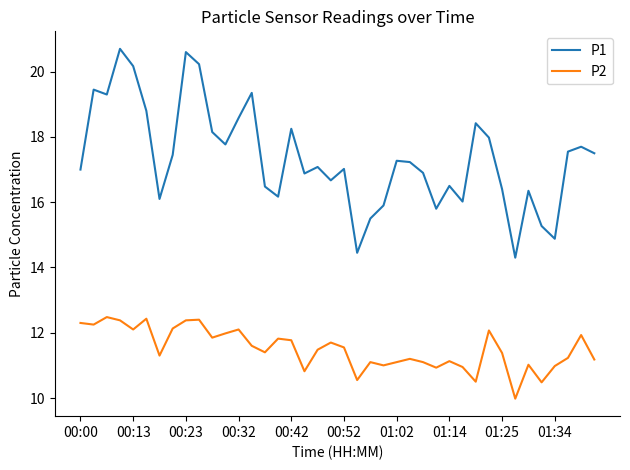

List the series in order of their peak value, highest first.

P1, P2